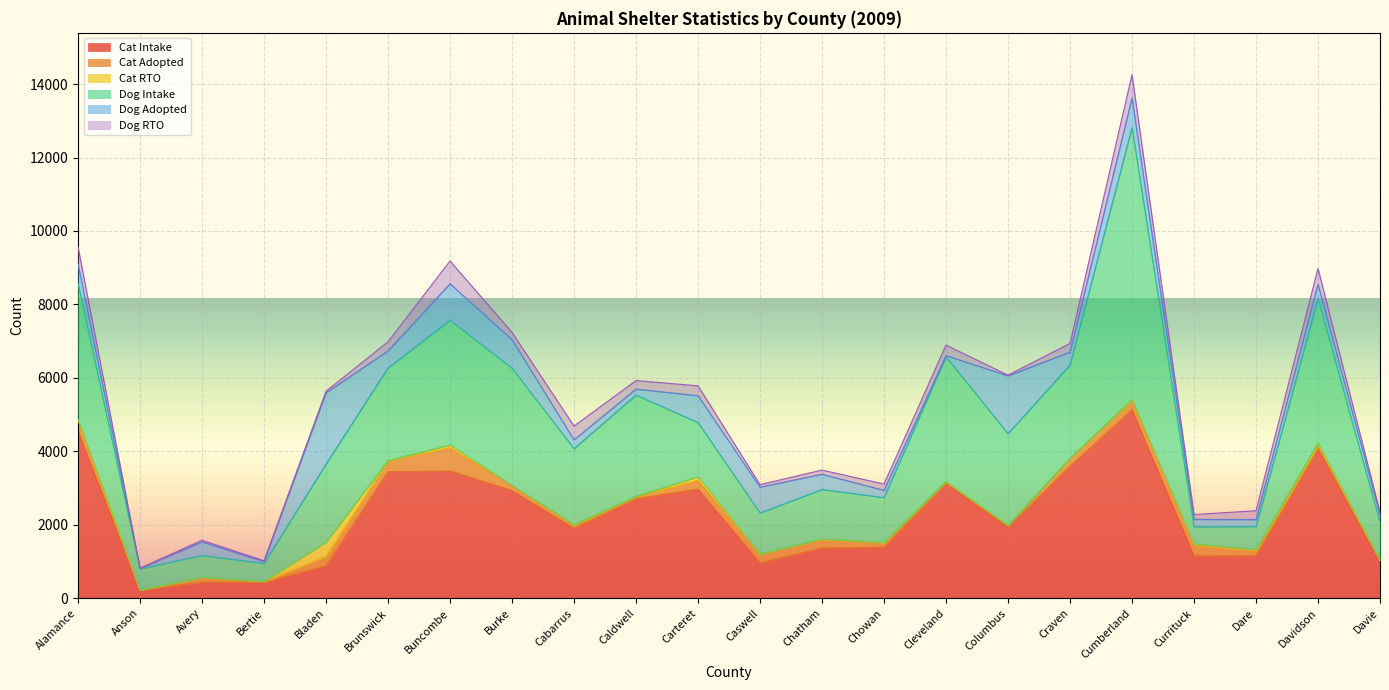

True or false: Cat RTO and Dog Adopted intersect in this chart.

False